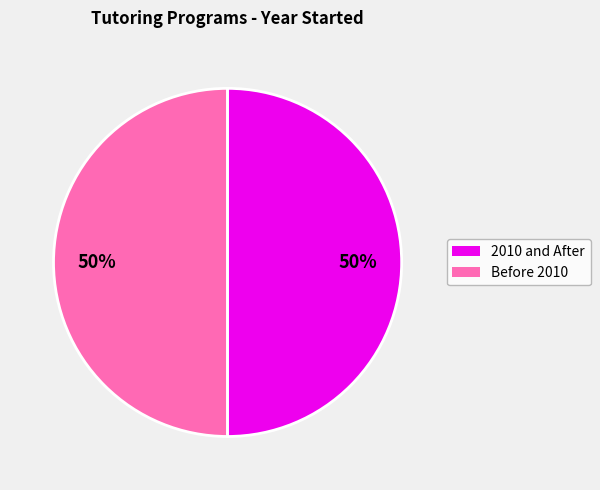

How many segments does this pie chart have?

2